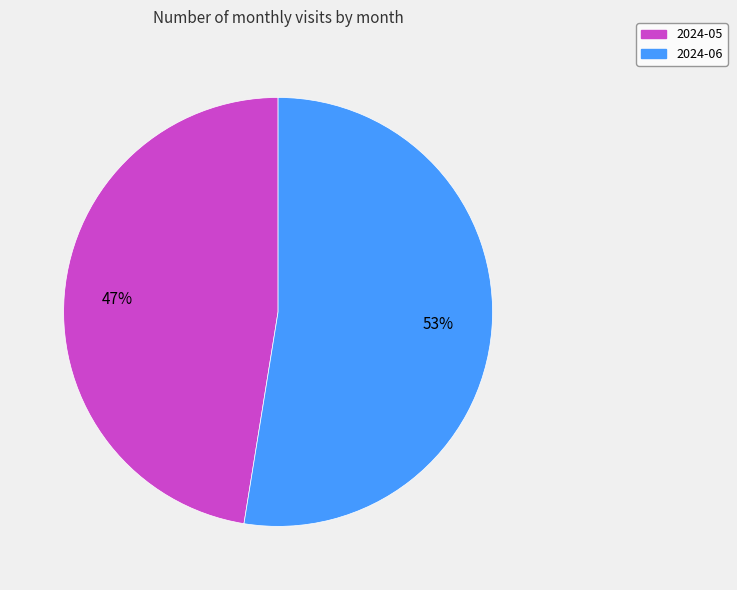

What is the largest slice in the pie chart?

2024-06